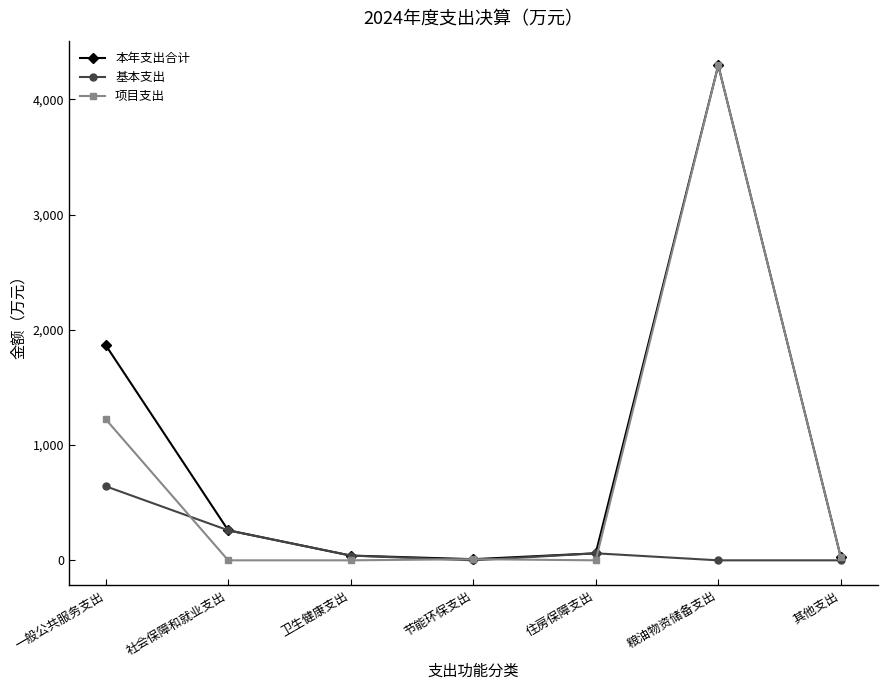

What is the label of the 1st point from the left?

一般公共服务支出